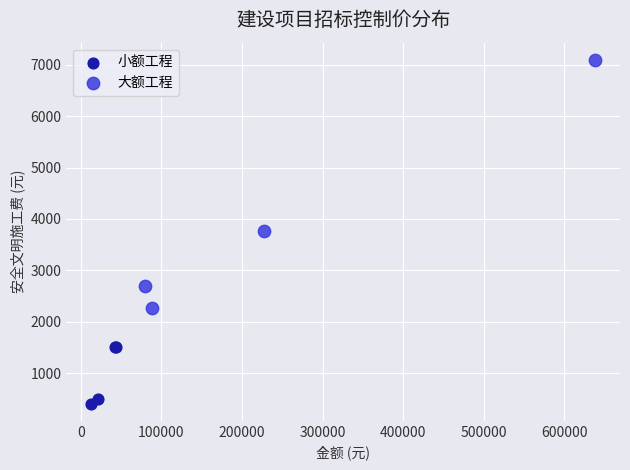

What are all the series names shown in the legend?

小额工程, 大额工程